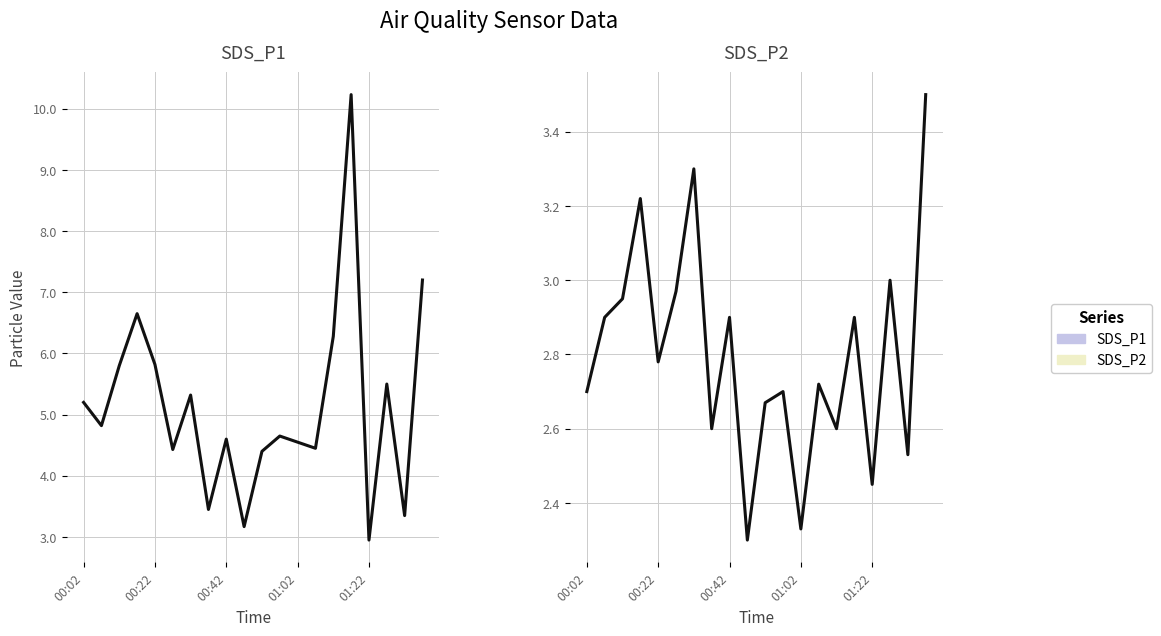

Rank the series at 15 from highest to lowest value.

SDS_P1, SDS_P2